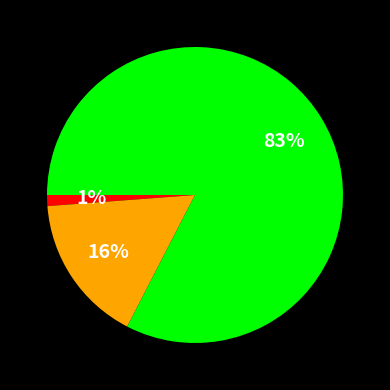

Is there any slice that represents more than half of the pie?

Yes